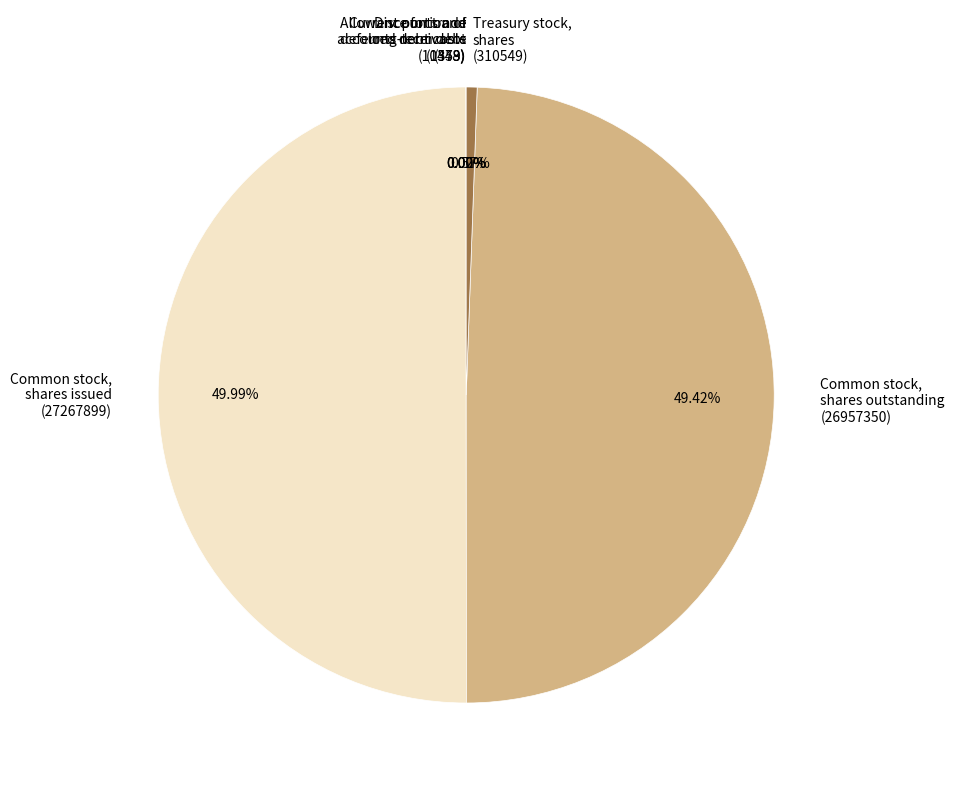

To the nearest percent, what is the difference between the largest and smallest slice percentages?

50%